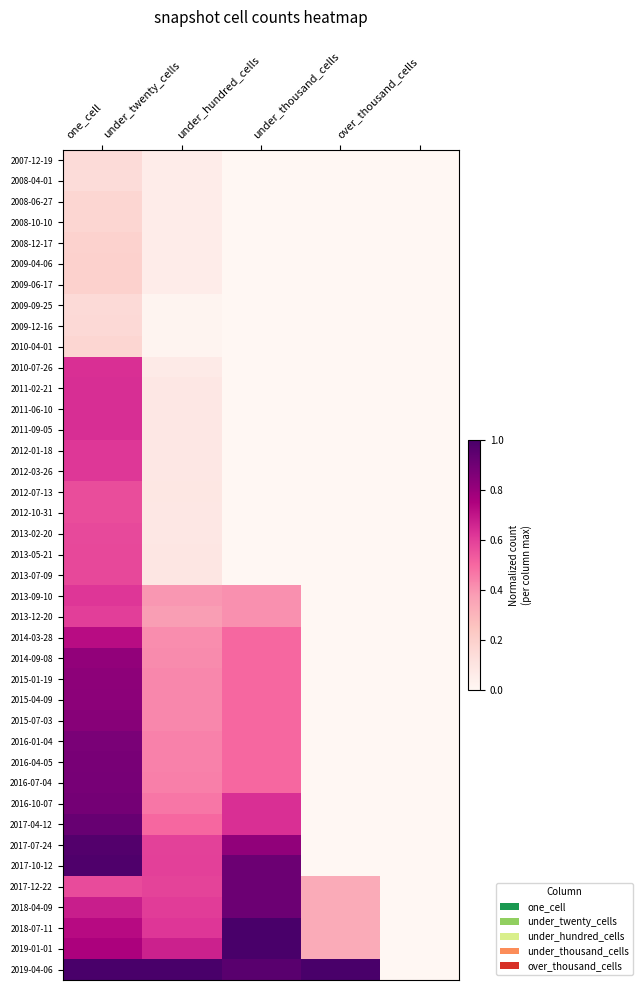

List the series in order of their peak value, lowest first.

2008-04-01, 2007-12-19, 2009-09-25, 2009-12-16, 2008-06-27, 2008-10-10, 2010-04-01, 2008-12-17, 2009-04-06, 2009-06-17, 2012-07-13, 2012-10-31, 2013-02-20, 2013-05-21, 2013-07-09, 2013-12-20, 2012-01-18, 2012-03-26, 2013-09-10, 2010-07-26, 2011-02-21, 2011-06-10, 2011-09-05, 2014-03-28, 2014-09-08, 2015-01-19, 2015-04-09, 2015-07-03, 2016-01-04, 2016-04-05, 2016-07-04, 2016-10-07, 2017-12-22, 2018-04-09, 2017-04-12, 2017-07-24, 2017-10-12, 2018-07-11, 2019-01-01, 2019-04-06